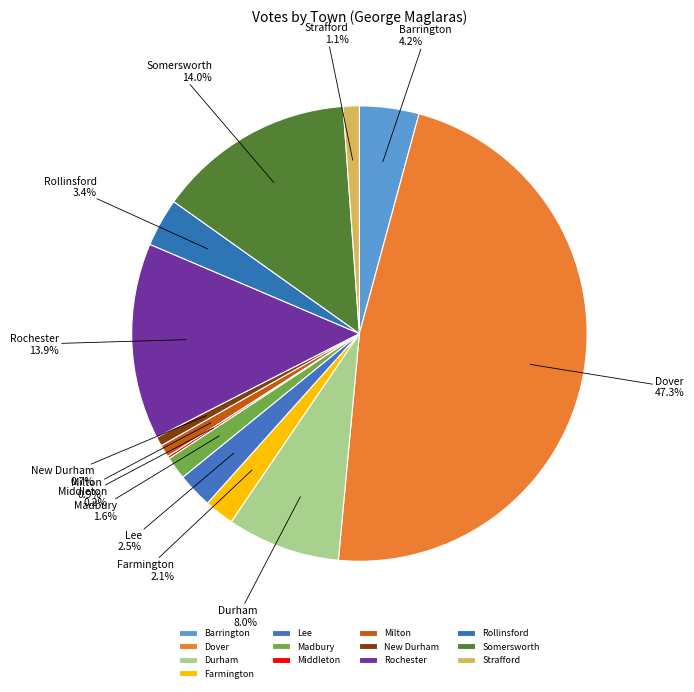

To the nearest percent, what portion does Barrington represent?

4%